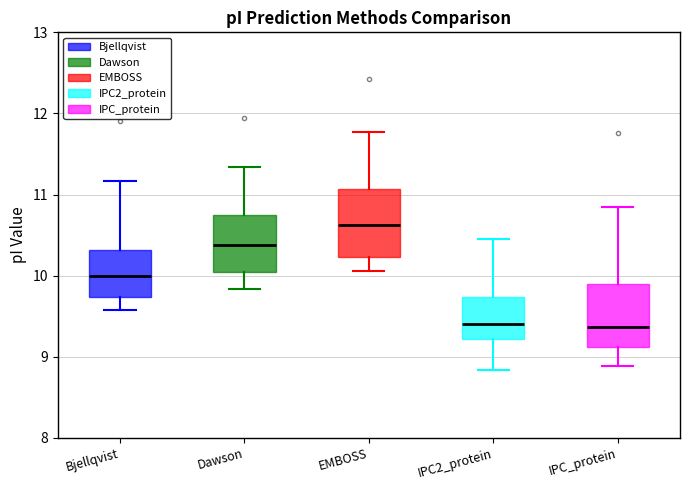

Where is the lower edge of the box for EMBOSS on the y-axis? The values are not printed on the chart, so give them approximately, as read against the axis.

10.2